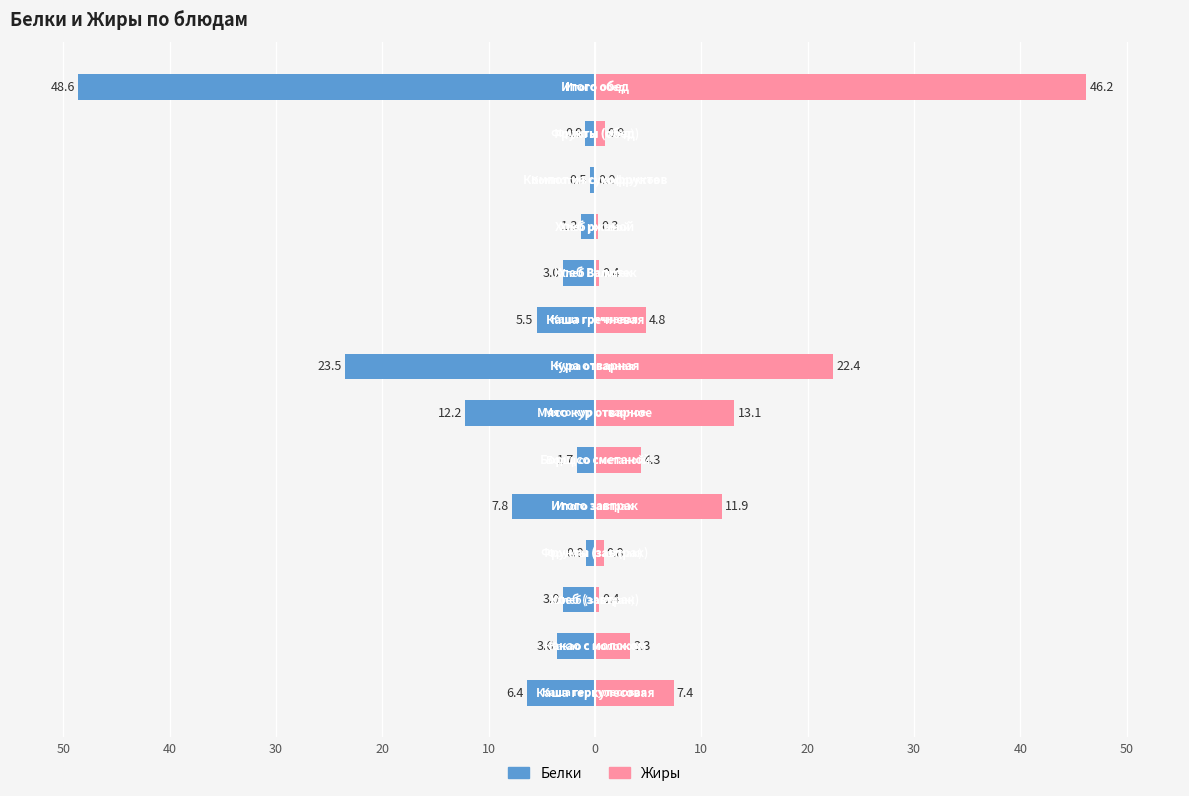

What is the difference between the maximum and minimum values in the Жиры series?

46.2